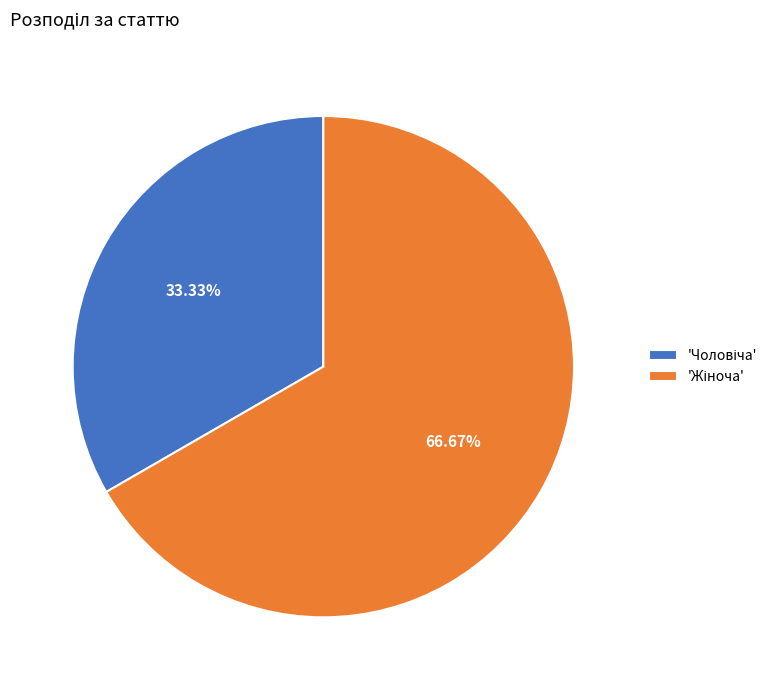

Count the number of slices in the pie.

2